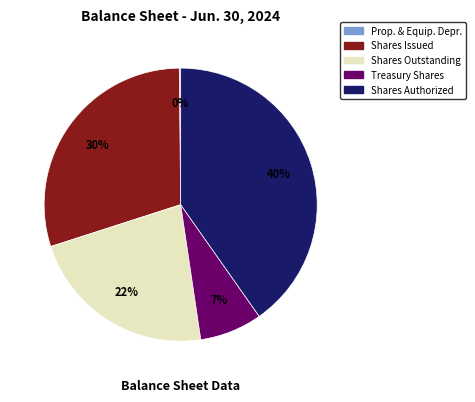

Is it true that Treasury Shares is 7% of the pie?

True